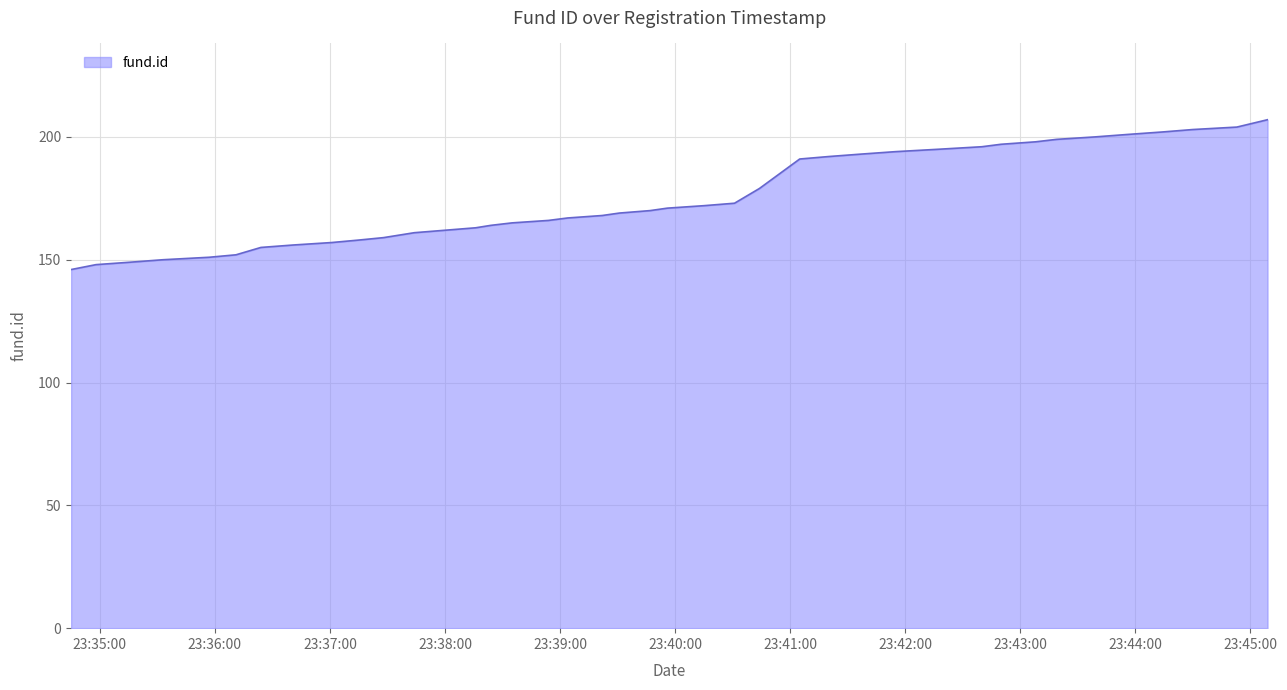

Reading left to right, list all the values displayed in this chart.

146	148	149	150	151	152	155	156	157	158	159	161	162	163	164	165	166	167	168	169	170	171	172	173	179	191	192	193	194	195	196	197	198	199	200	201	202	203	204	207